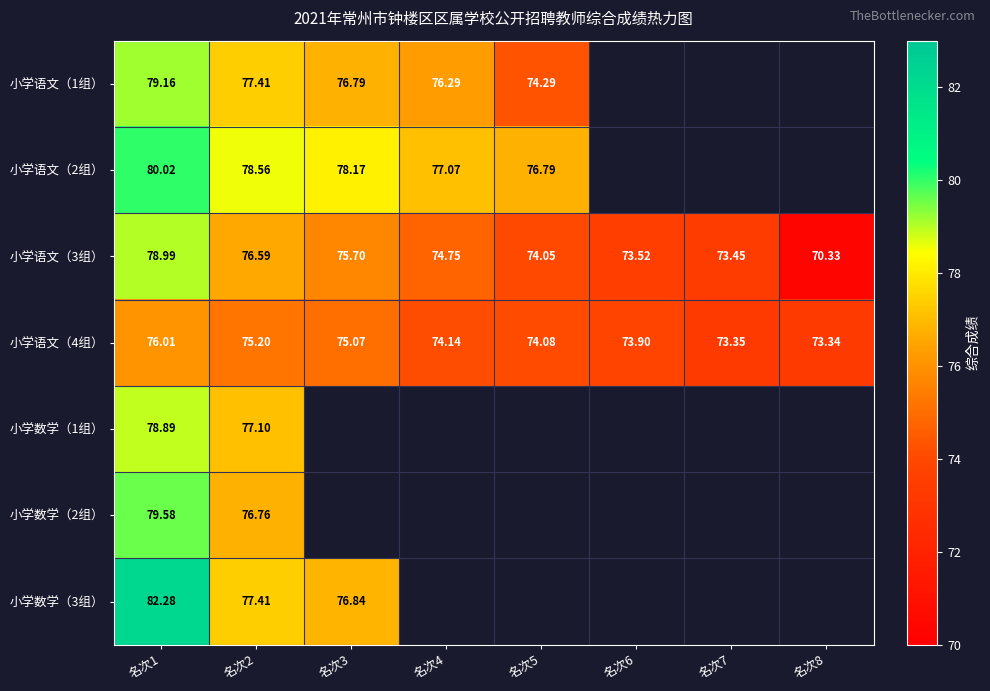

What is the maximum value shown in the chart?

82.3